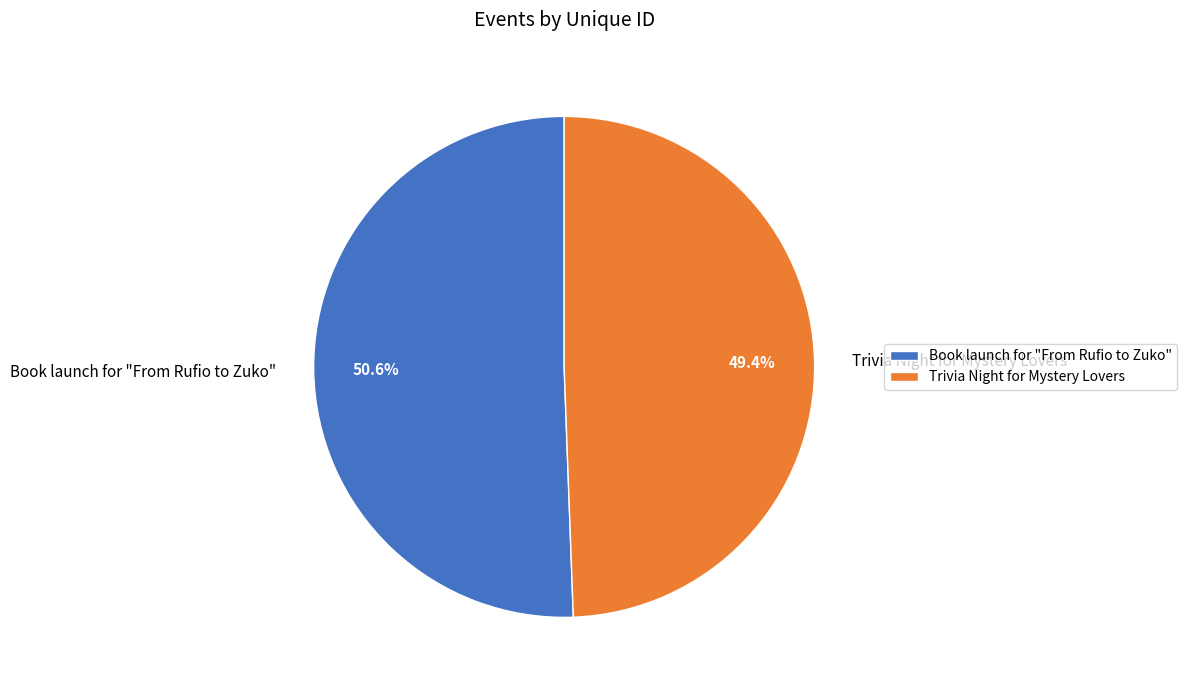

To the nearest percent, what portion does Book launch for "From Rufio to Zuko" represent?

51%